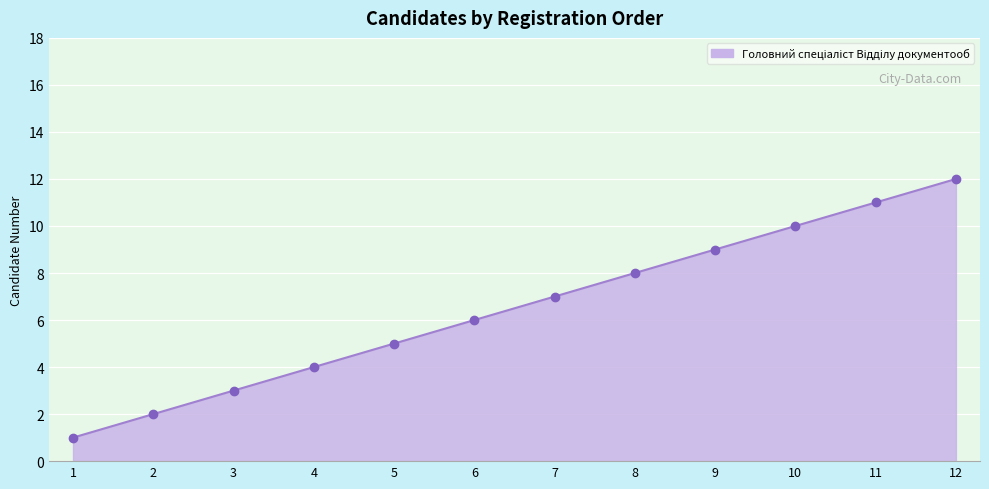

Where is the data nearest to the value 6?

6